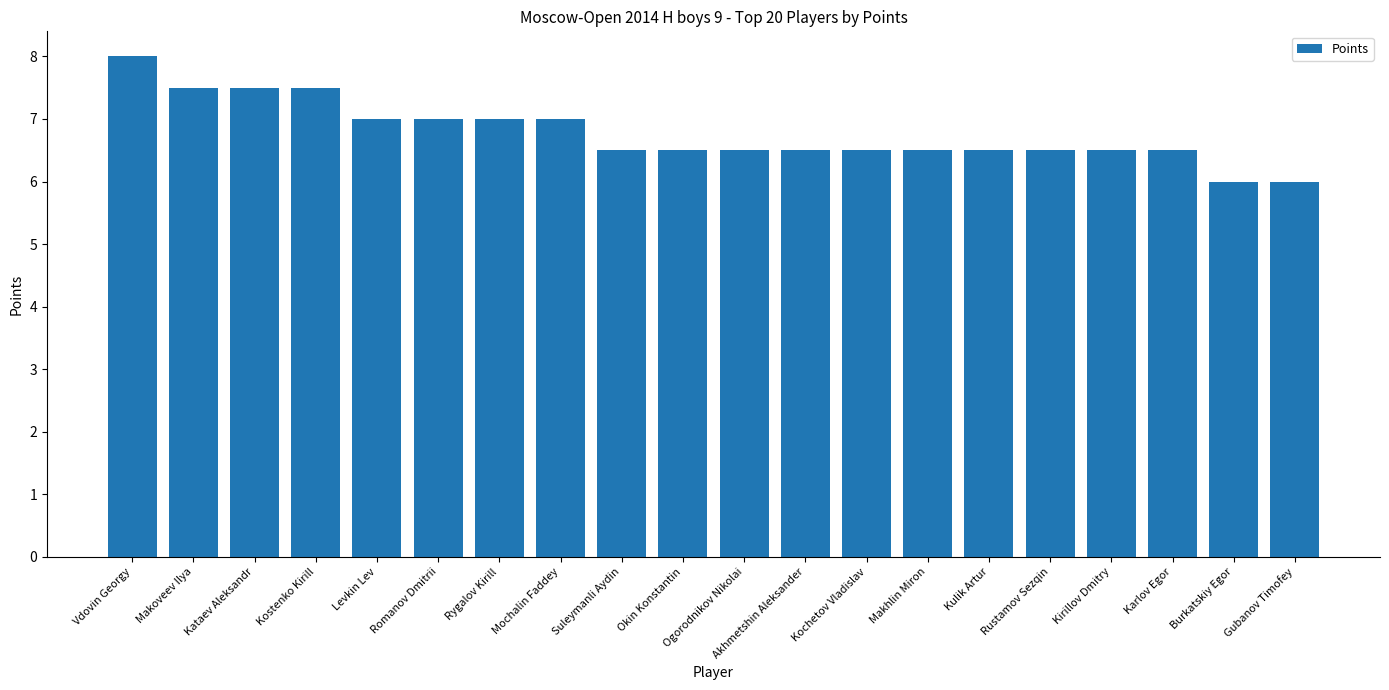

What is the difference between the second highest and minimum values?

1.5